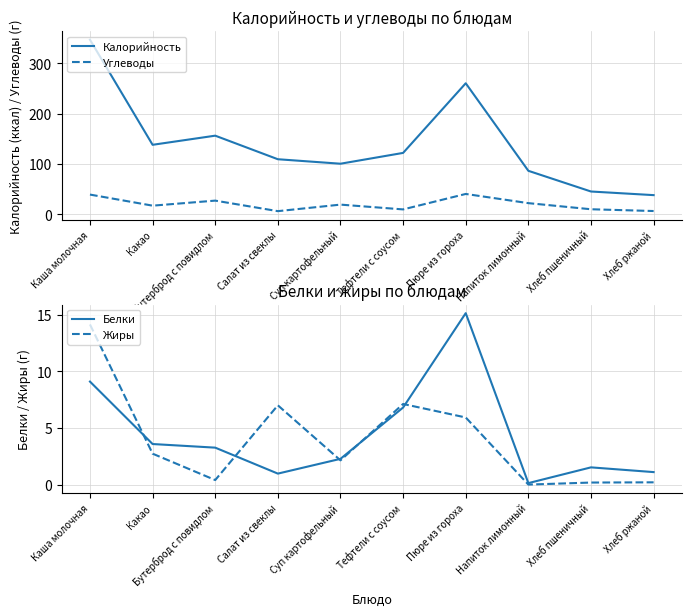

How many interior local valleys does the Белки series have?

2